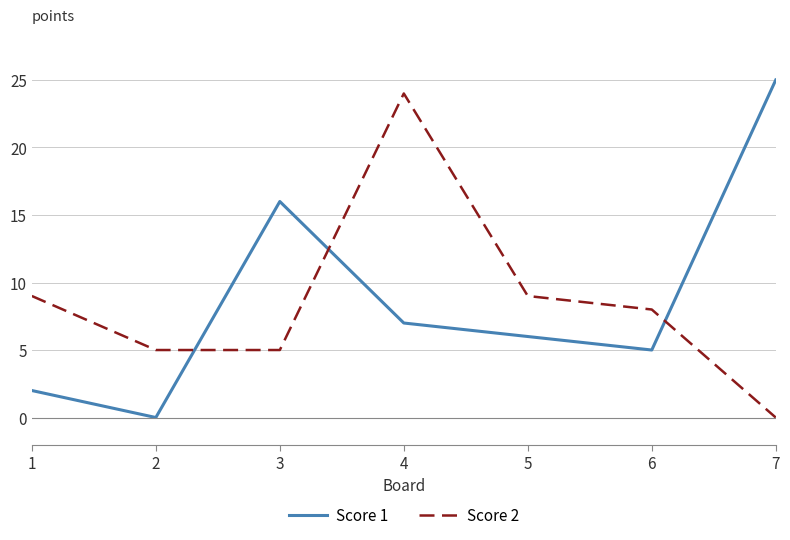

At 4, list the series in order from smallest to largest.

Score 1, Score 2